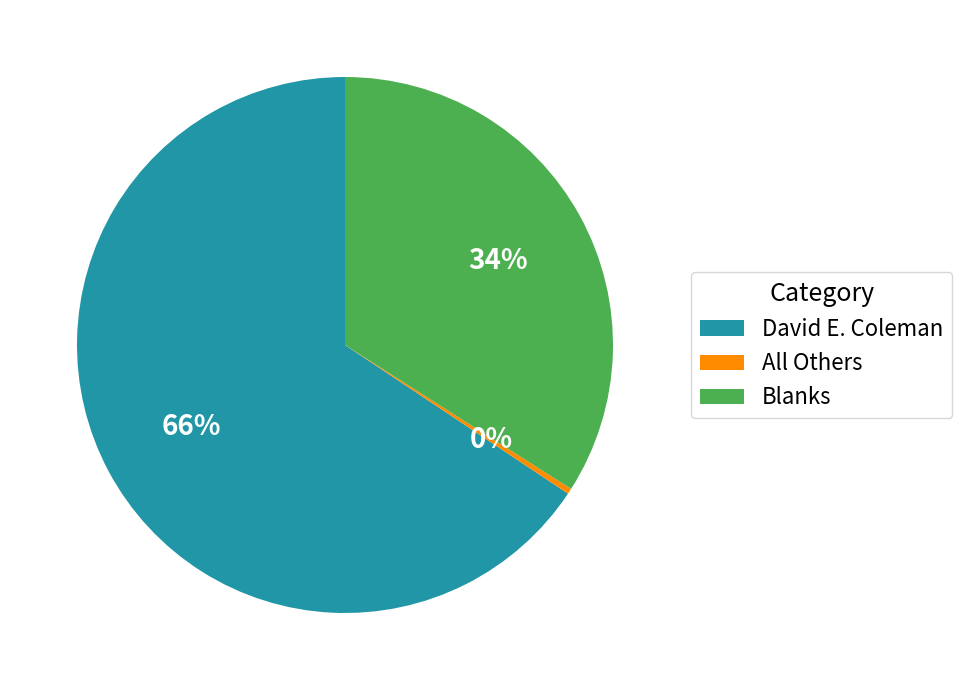

To the nearest percent, what is the difference between the Blanks and David E. Coleman slice percentages?

32%